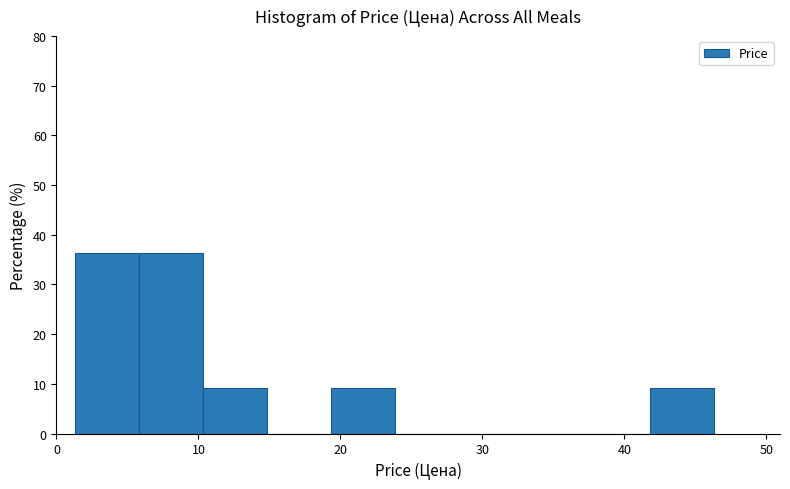

What is the height of the bar covering 10 to 15 on the x-axis? Neither the bar edges nor the heights are printed on the chart, so give them approximately, as read against the axes.

9